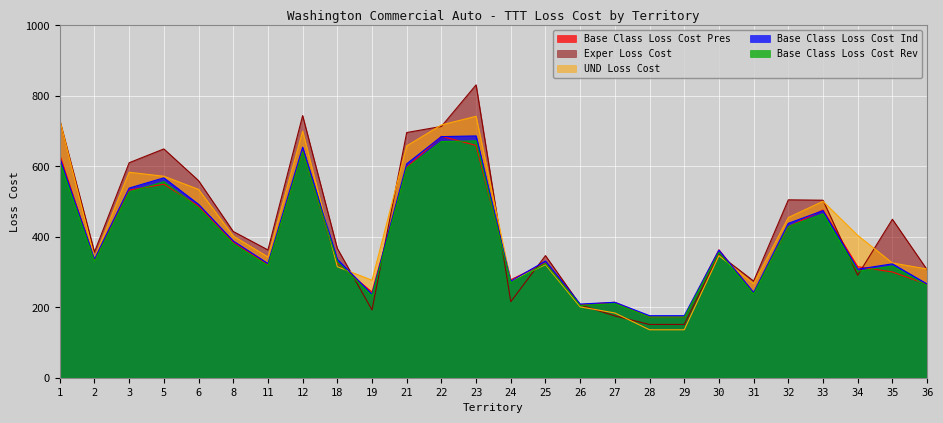

True or false: Base Class Loss Cost Ind and Exper Loss Cost cross at least once.

True